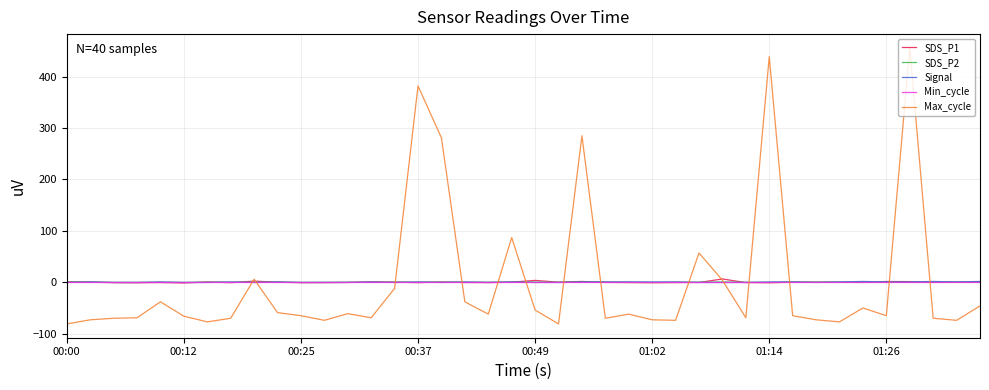

Which series has the largest range (max minus min)?

Max_cycle